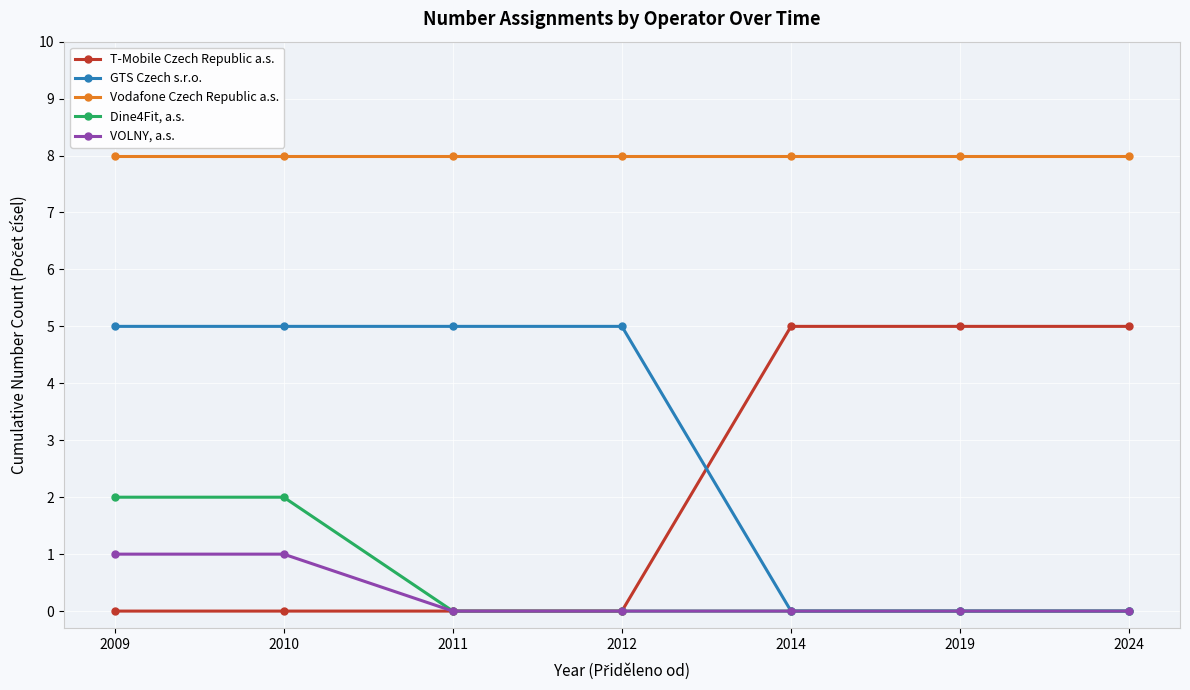

The value of Vodafone Czech Republic a.s. at 2011 is 8. True or false?

True